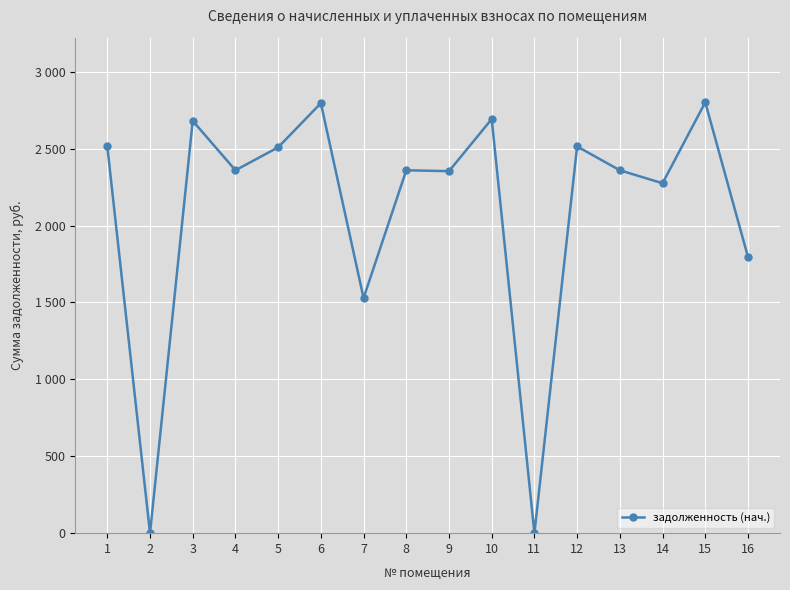

What is the change in value from 2 to 7?

+1528.5